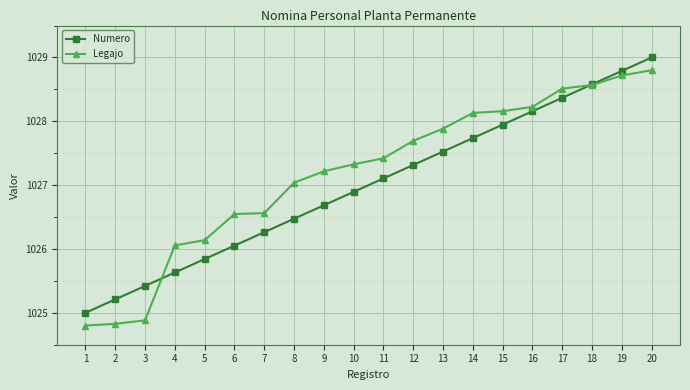

Where does the Legajo series first go above 1027?

8